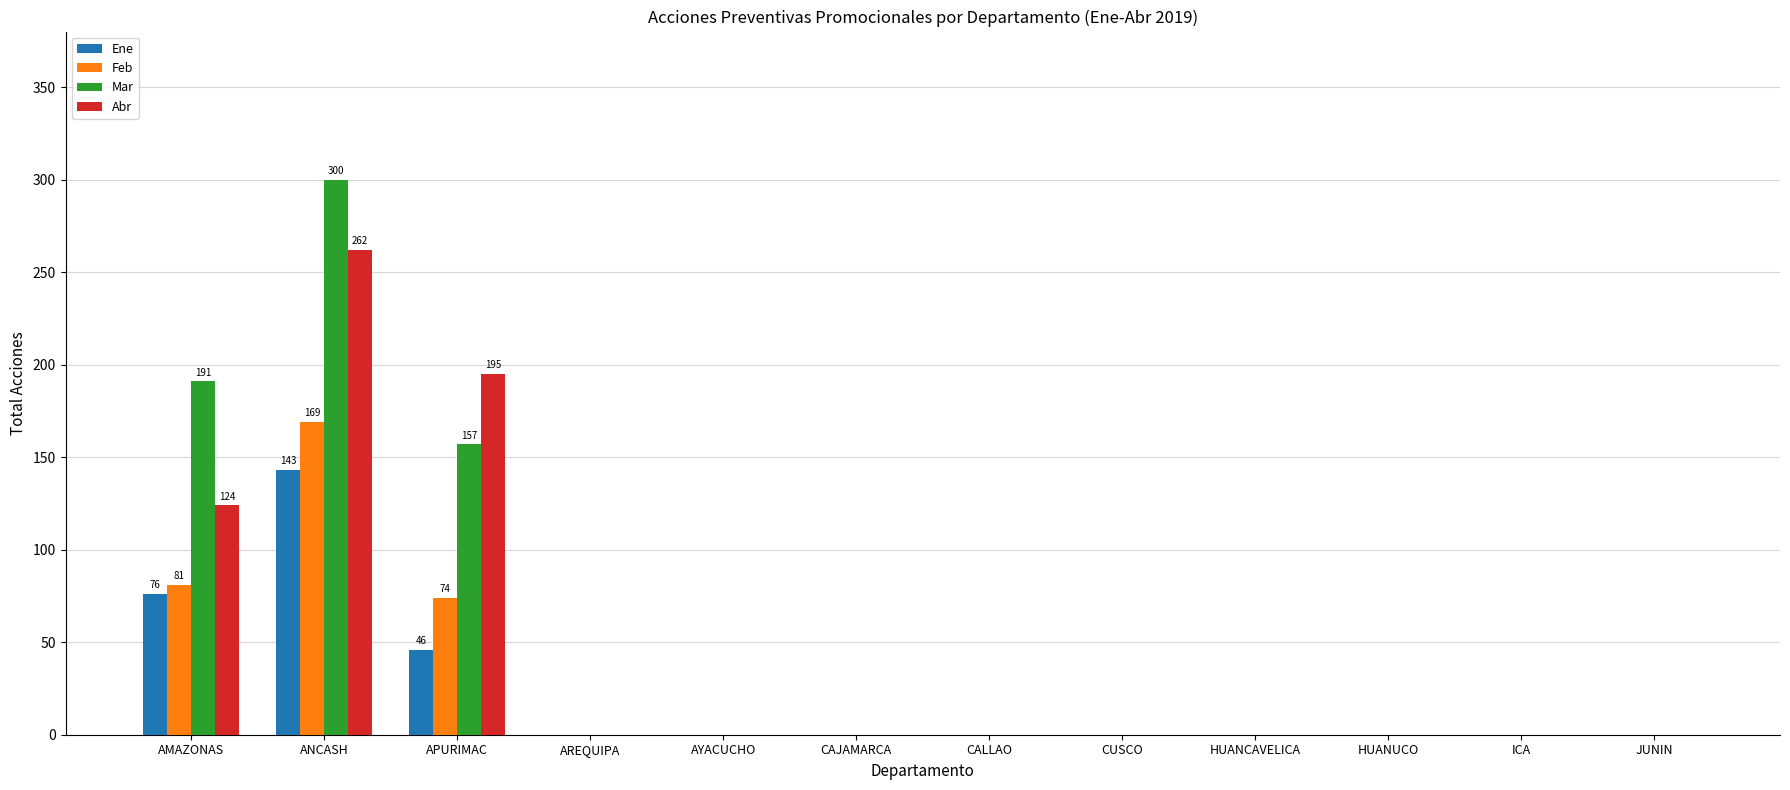

What is the difference between the Mar values at HUANUCO and APURIMAC?

157